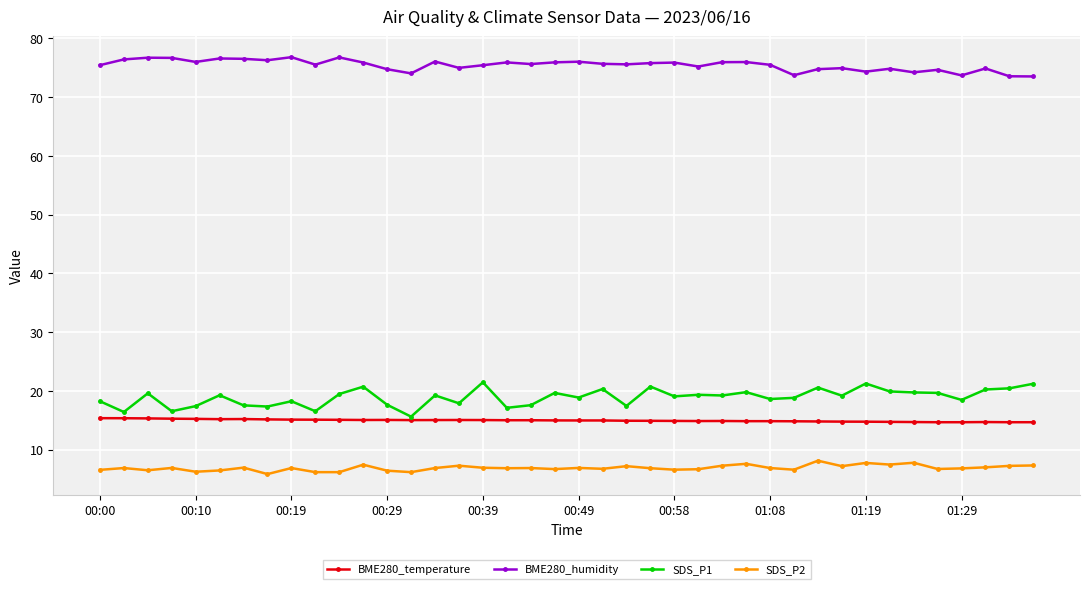

True or false: SDS_P1 and SDS_P2 intersect in this chart.

False